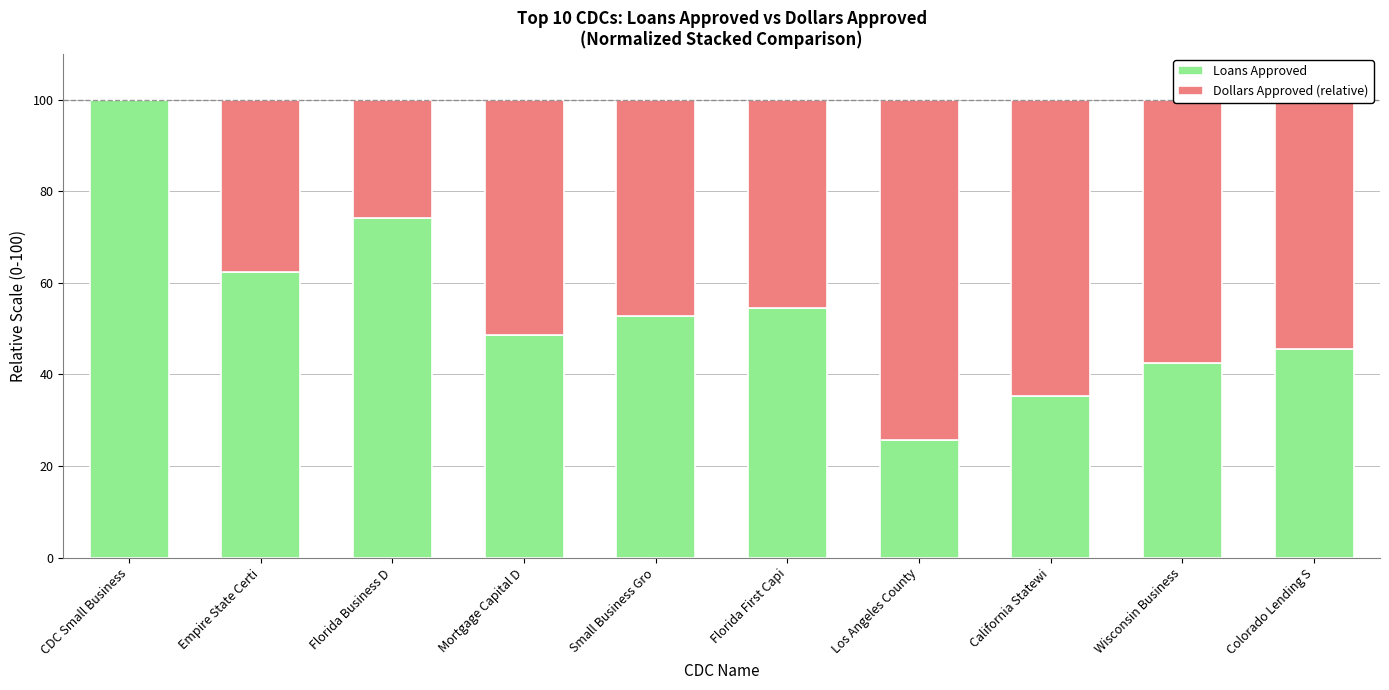

What is the total value across all series at Small Business Gro?

100.0